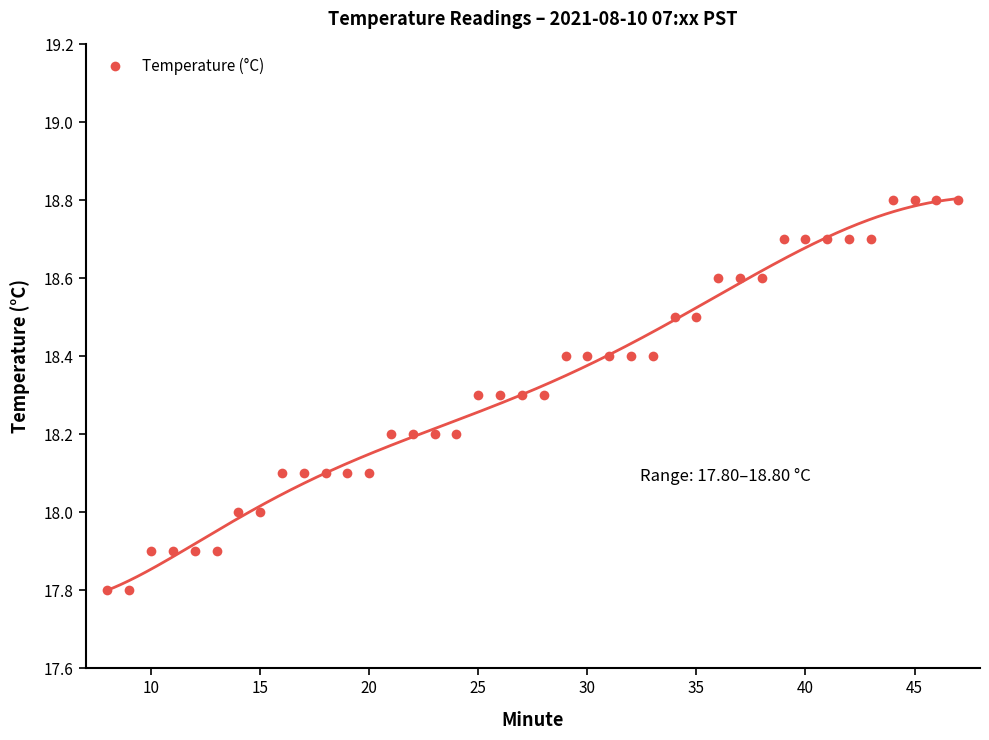

What is the maximum value shown in the chart?

18.8